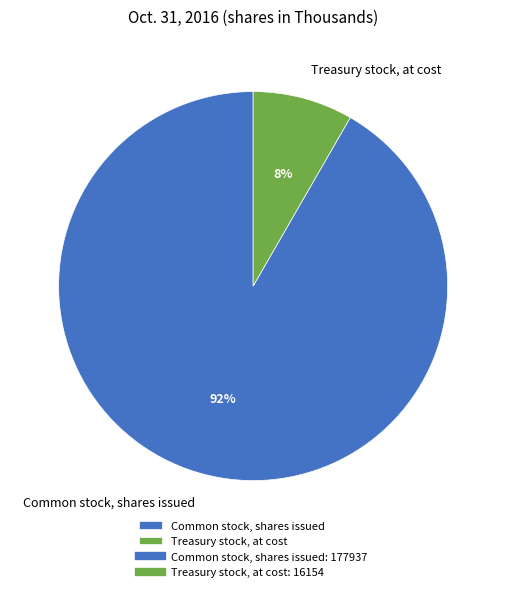

Which slice is the largest?

Common stock, shares issued